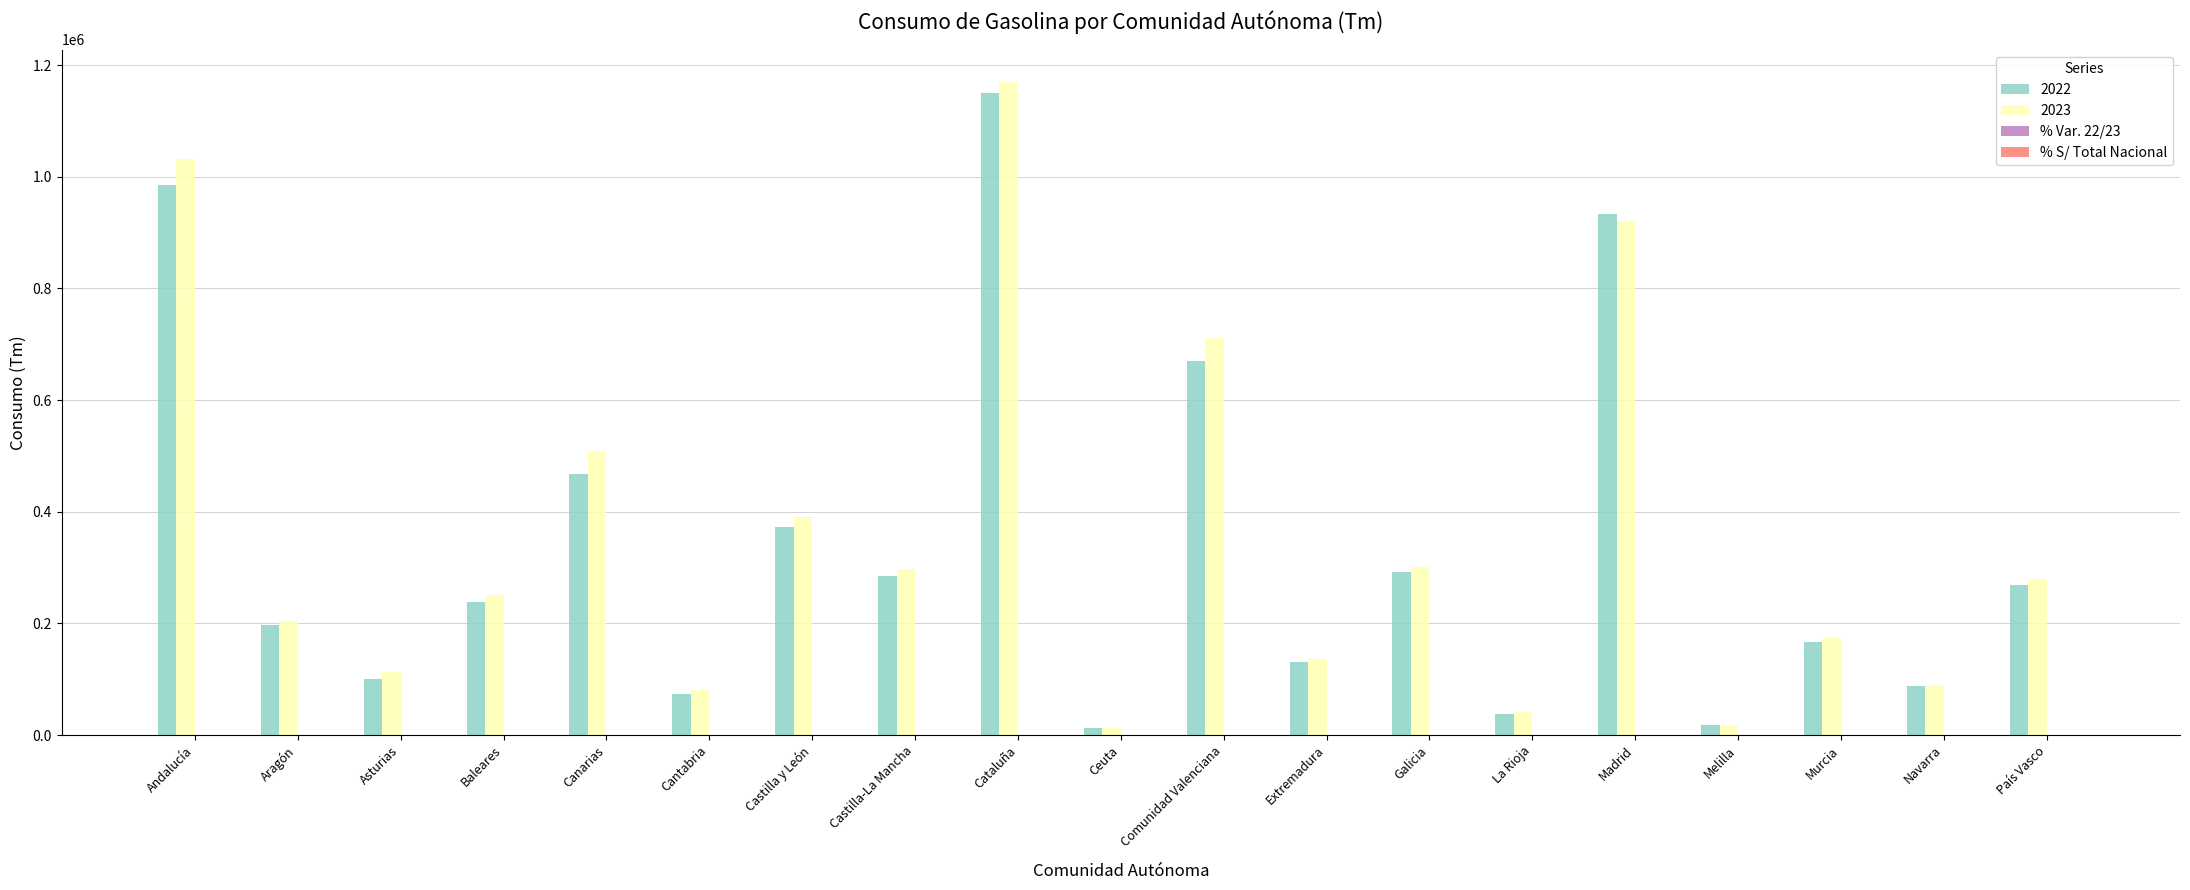

How many distinct data groups are displayed?

4